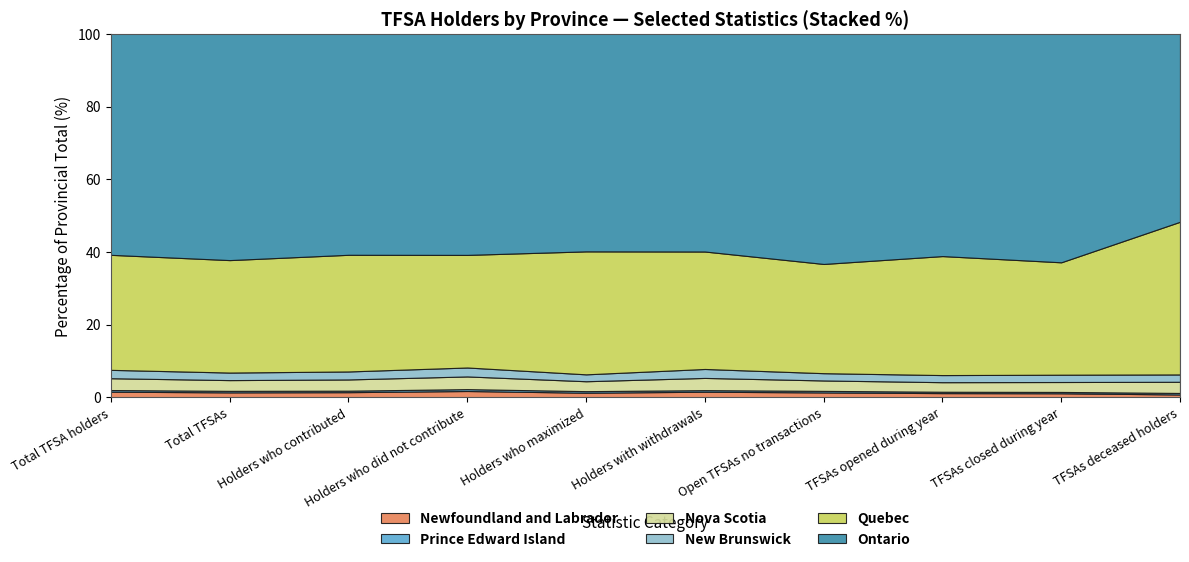

Is the value of New Brunswick at Holders who maximized greater than the value of Ontario at TFSAs deceased holders?

No